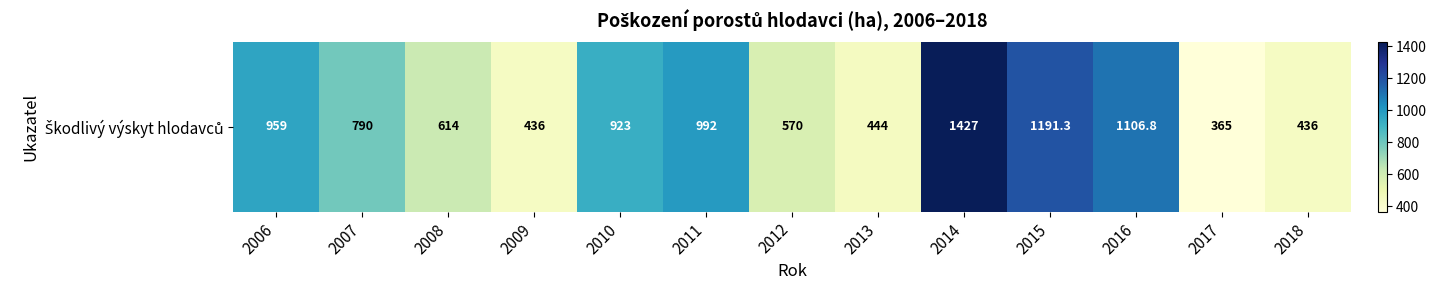

What value does the data have at 2011?

992.0